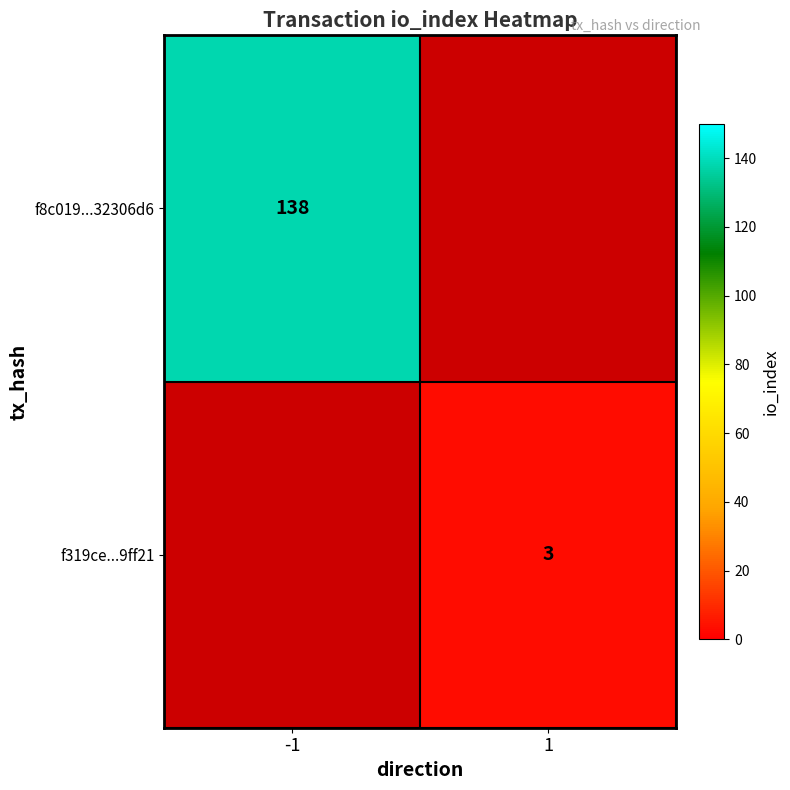

Is it true that f319ce...9ff21 equals 3 at 1?

True